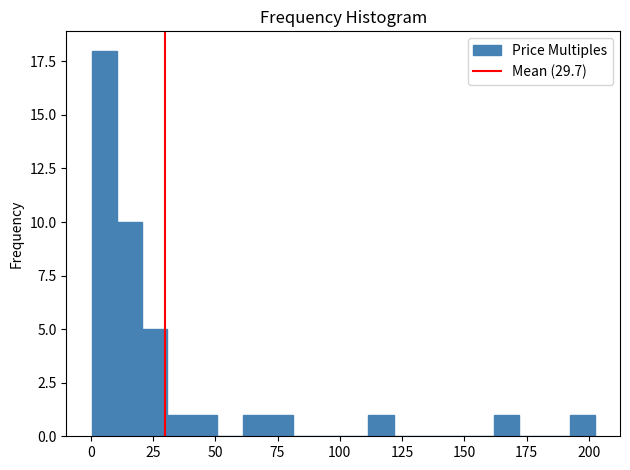

Around what value on the x-axis is the tallest bar? Give the approximate position of its centre, as read against the axis.

5